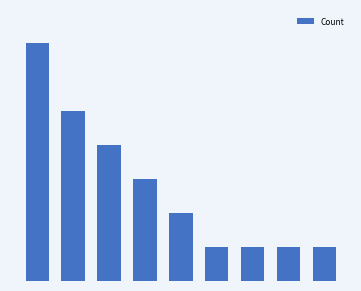

Are the bars horizontal?

No